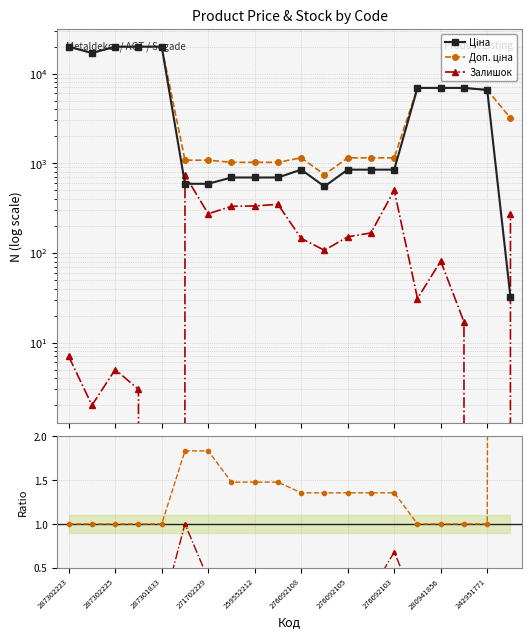

In Залишок, how many points are lower than both neighbors (excluding endpoints)?

6